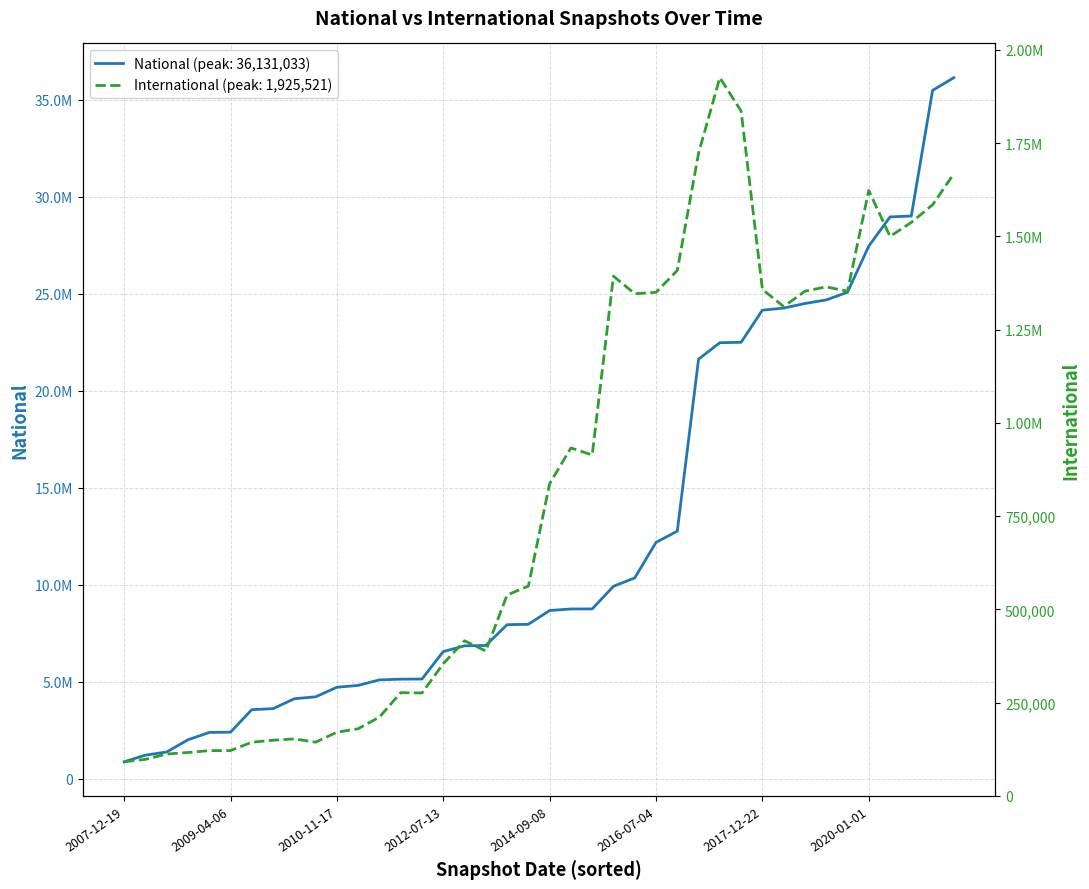

True or false: international and national intersect in this chart.

False